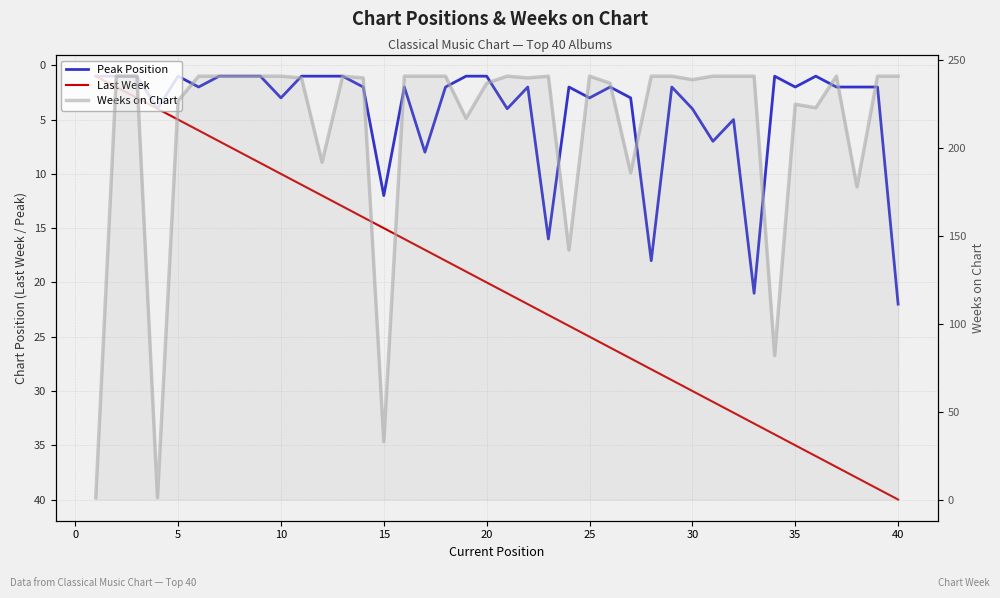

The Peak Position series shows 7 at 27. True or false?

False